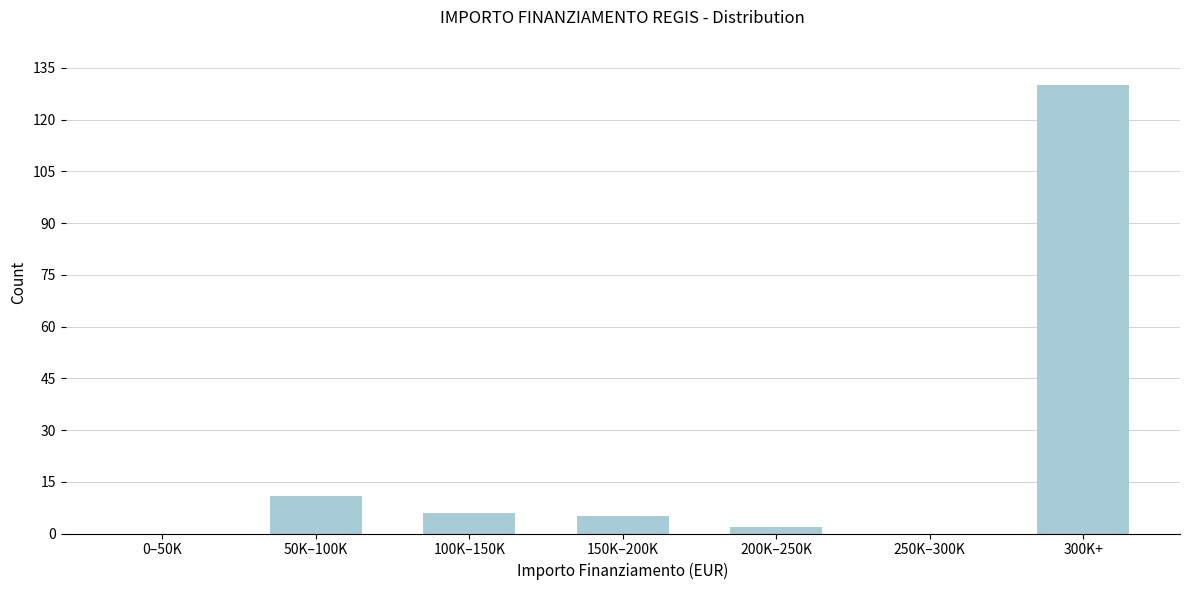

Reading left to right, transcribe all the data shown in this chart.

0–50K=0	50K–100K=11	100K–150K=6	150K–200K=5	200K–250K=2	250K–300K=0	300K+=130